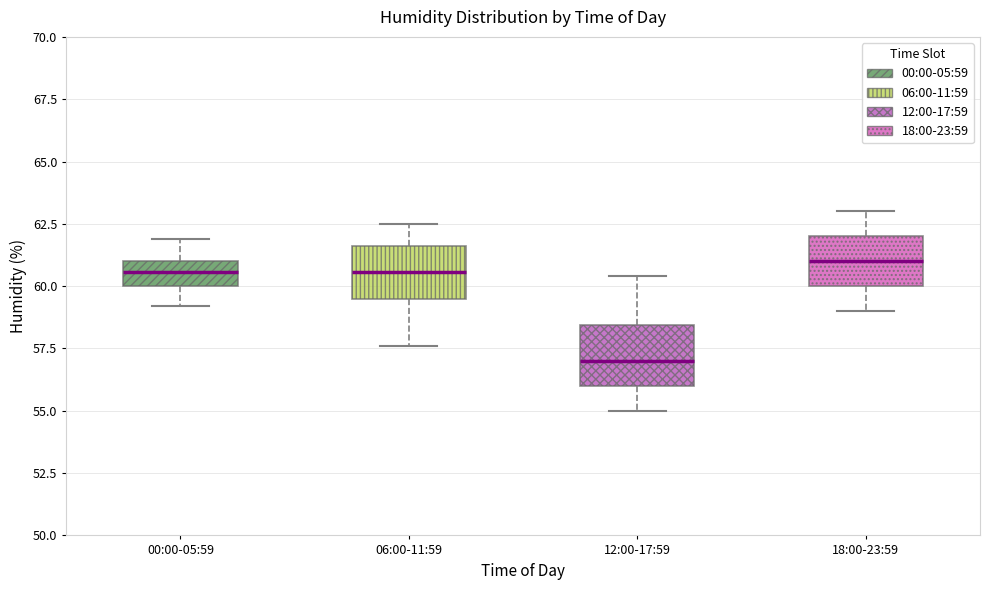

Where does the lower whisker of the box for 06:00-11:59 end on the y-axis? The values are not printed on the chart, so give them approximately, as read against the axis.

57.5